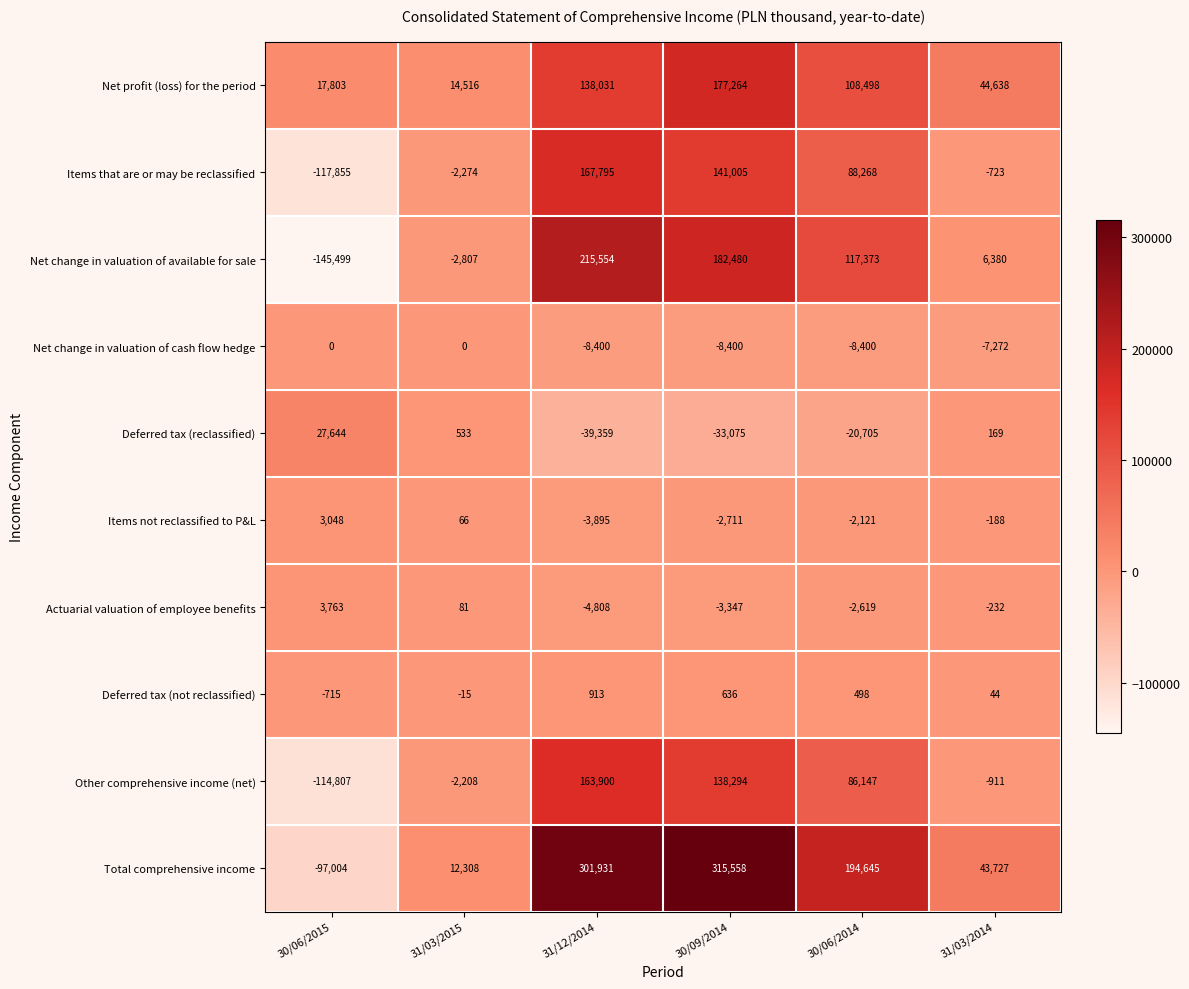

Is it true that Actuarial valuation of employee benefits equals -1529 at 30/06/2014?

False